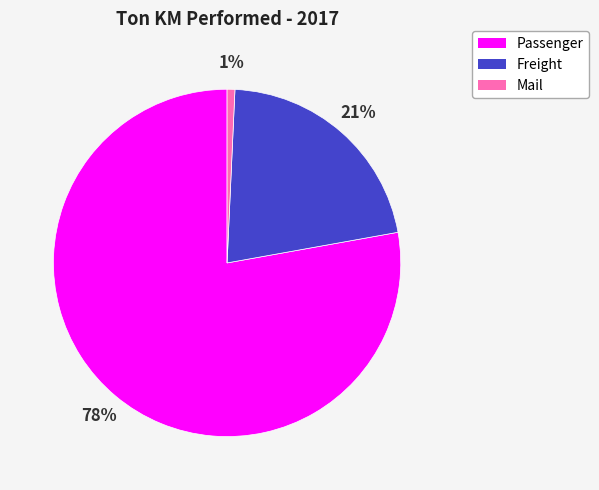

True or false: Freight accounts for 21% of the total.

True